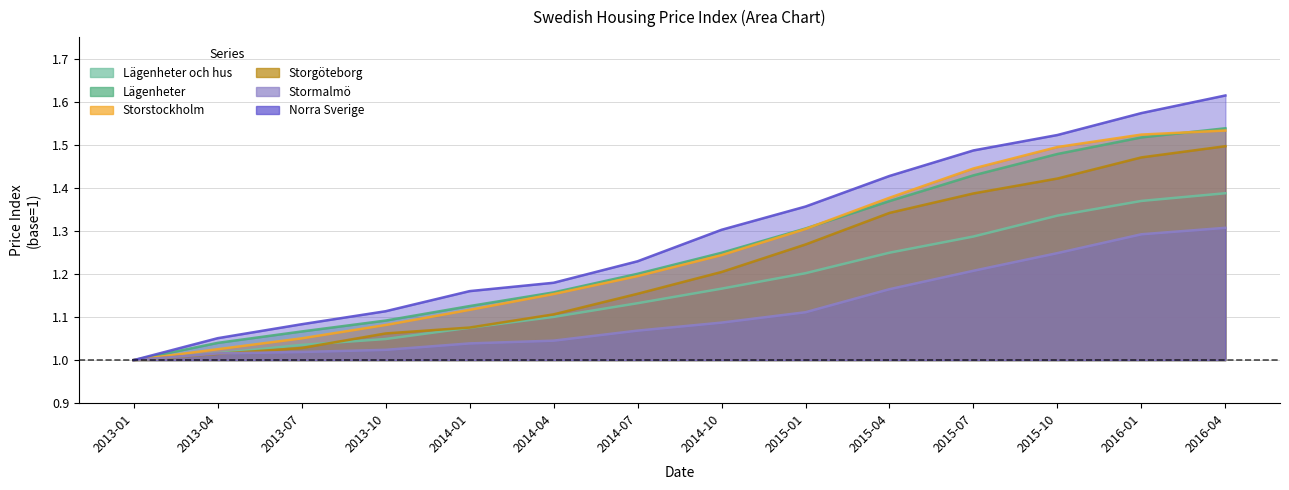

True or false: Norra Sverige and Lägenheter och hus cross at least once.

False